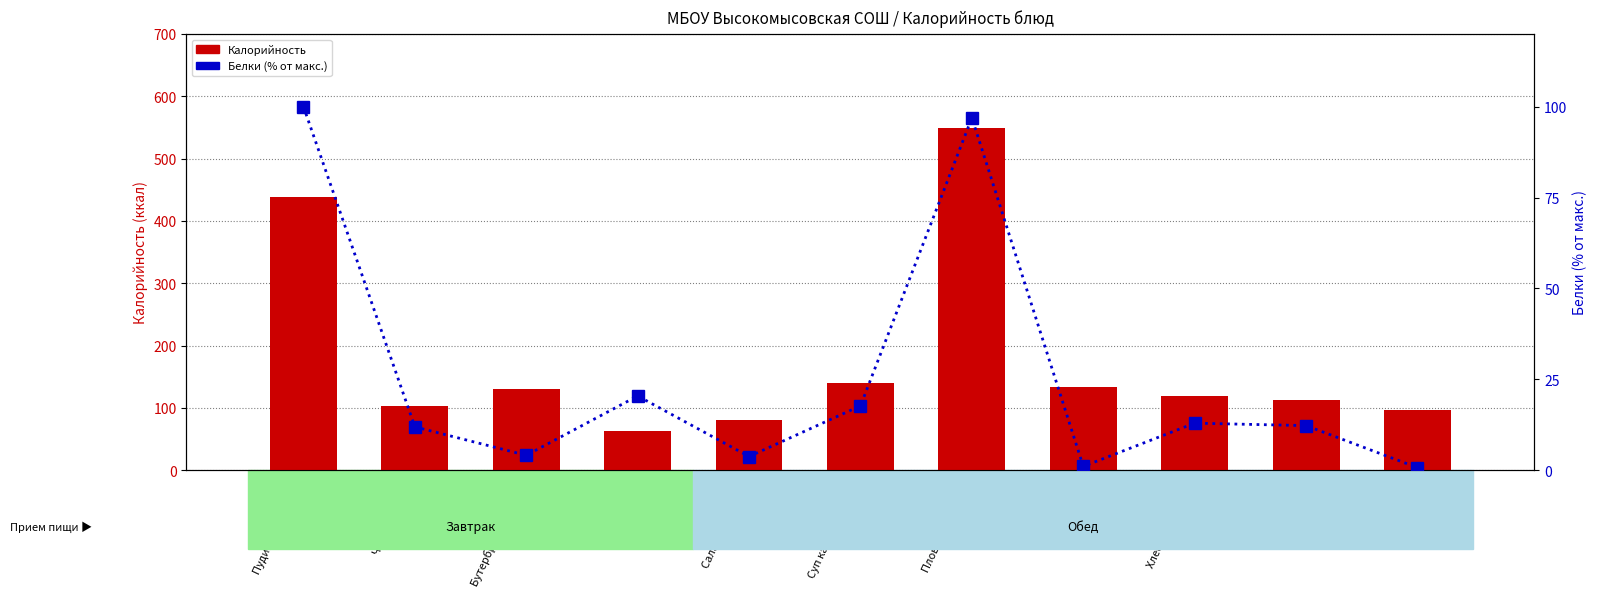

What is the label of the 1st bar from the left?

Пудинг из творога